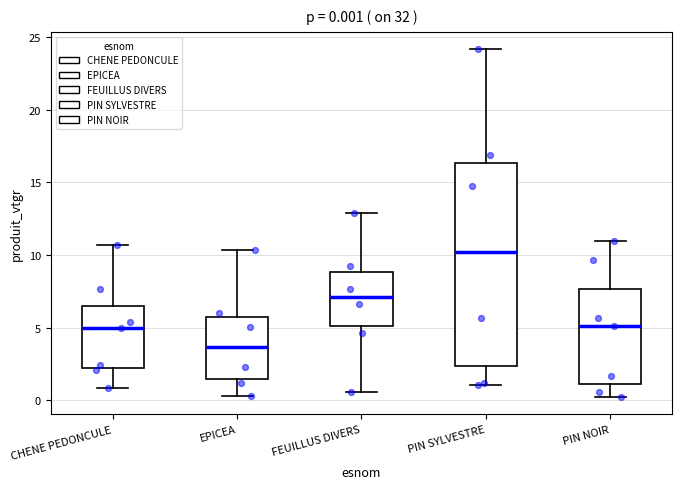

Which box's median line is the highest?

PIN SYLVESTRE